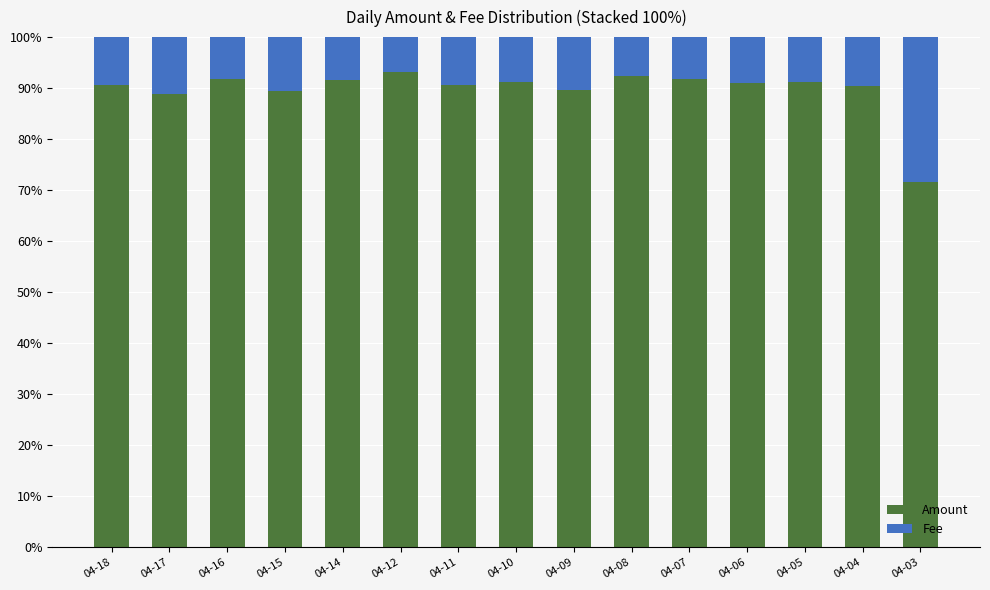

What is the sum of all Amount values?

1345.4